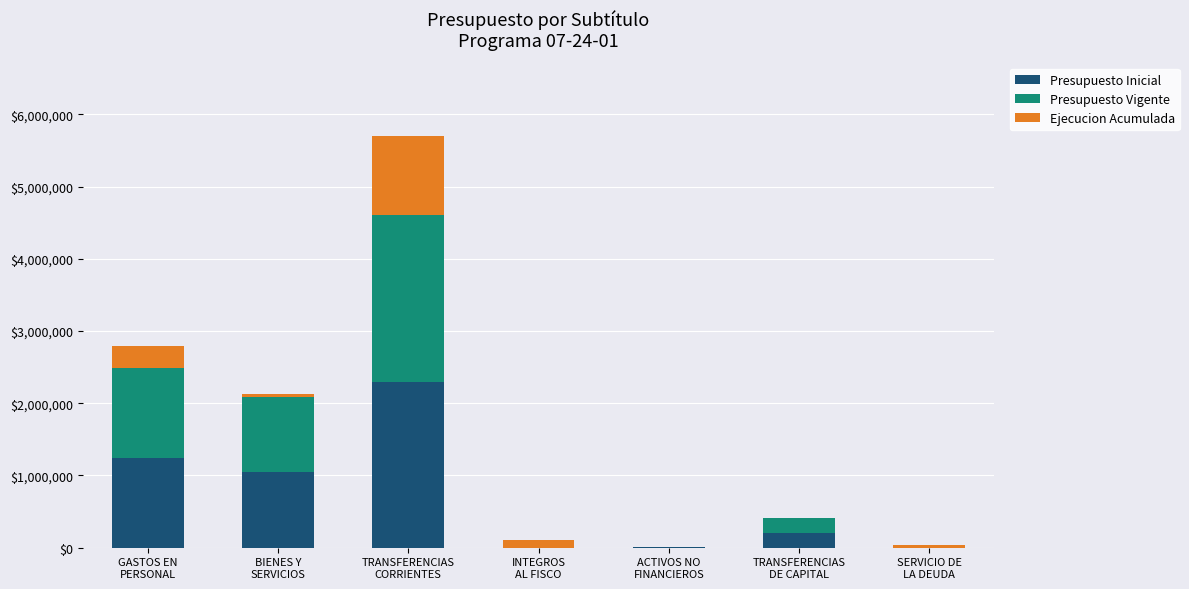

Are the bars horizontal?

No